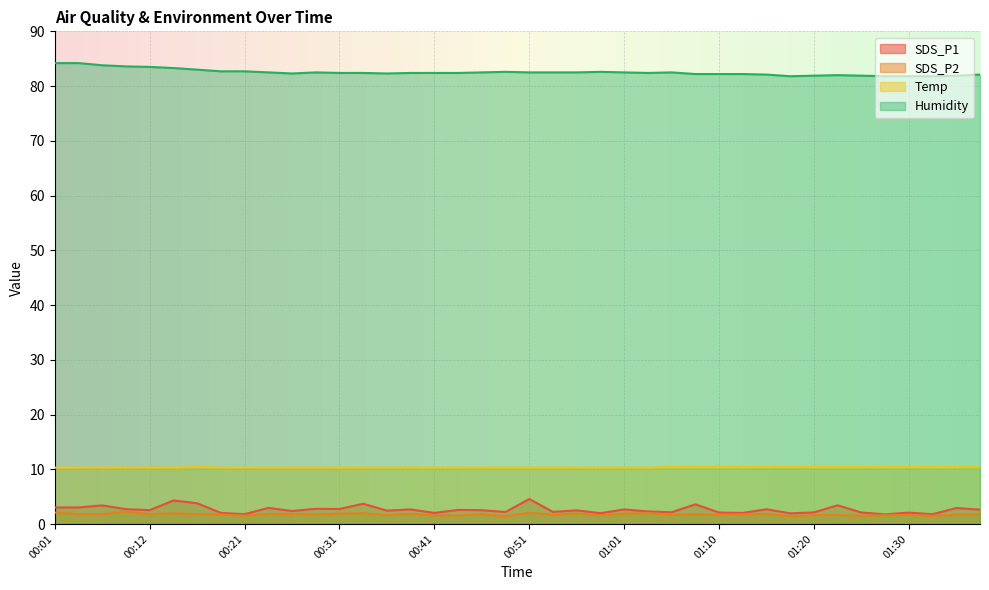

Is the value of SDS_P1 at 01:20 greater than the value of Temp at 01:08?

No